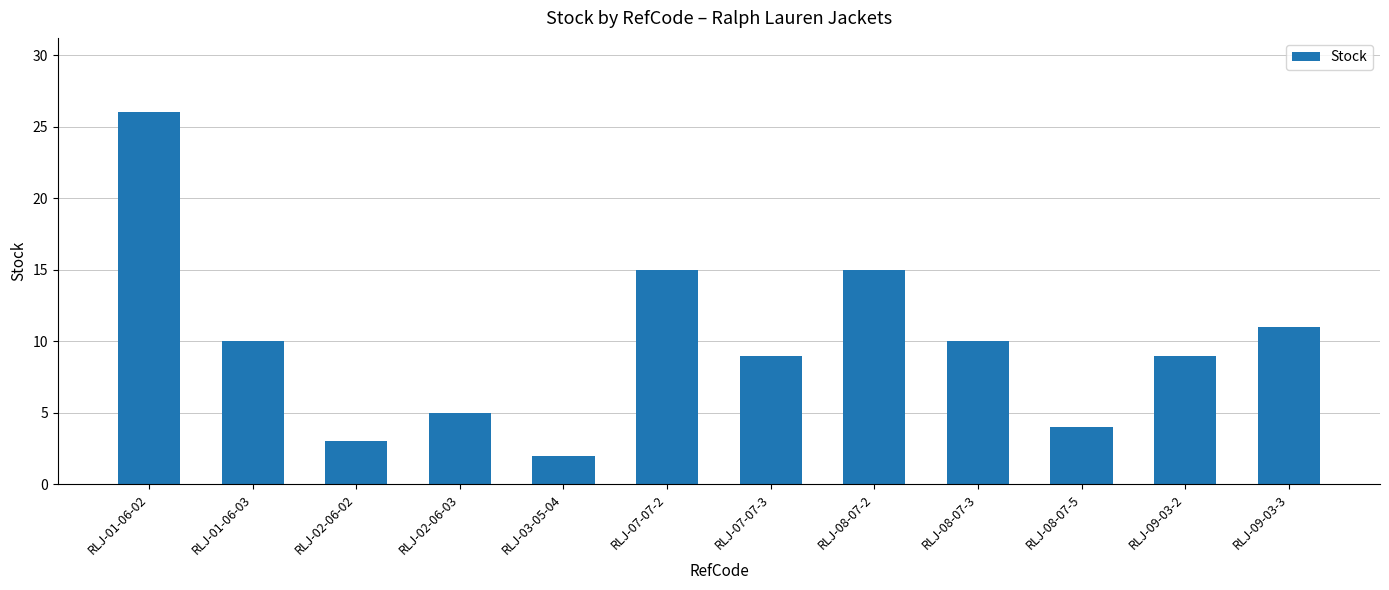

What is the sum of all values?

119